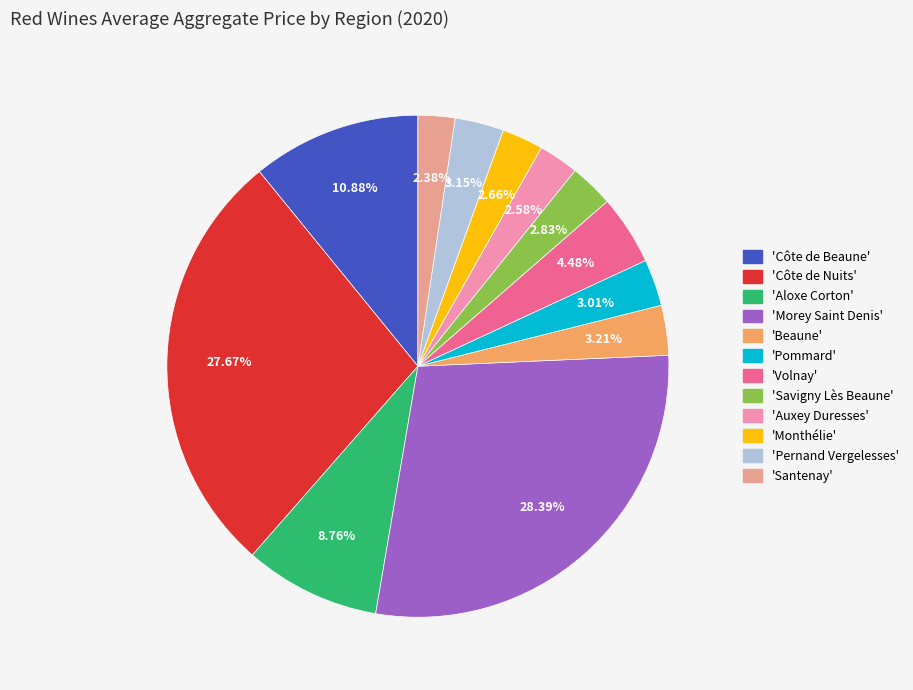

Which slice is the largest?

Morey Saint Denis